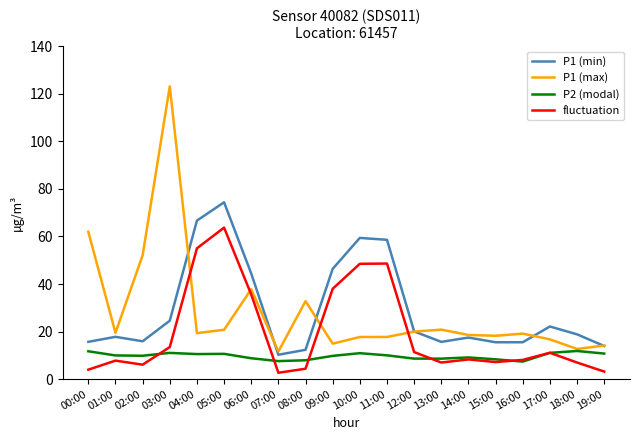

Which series has the widest spread of values?

P1 (max)